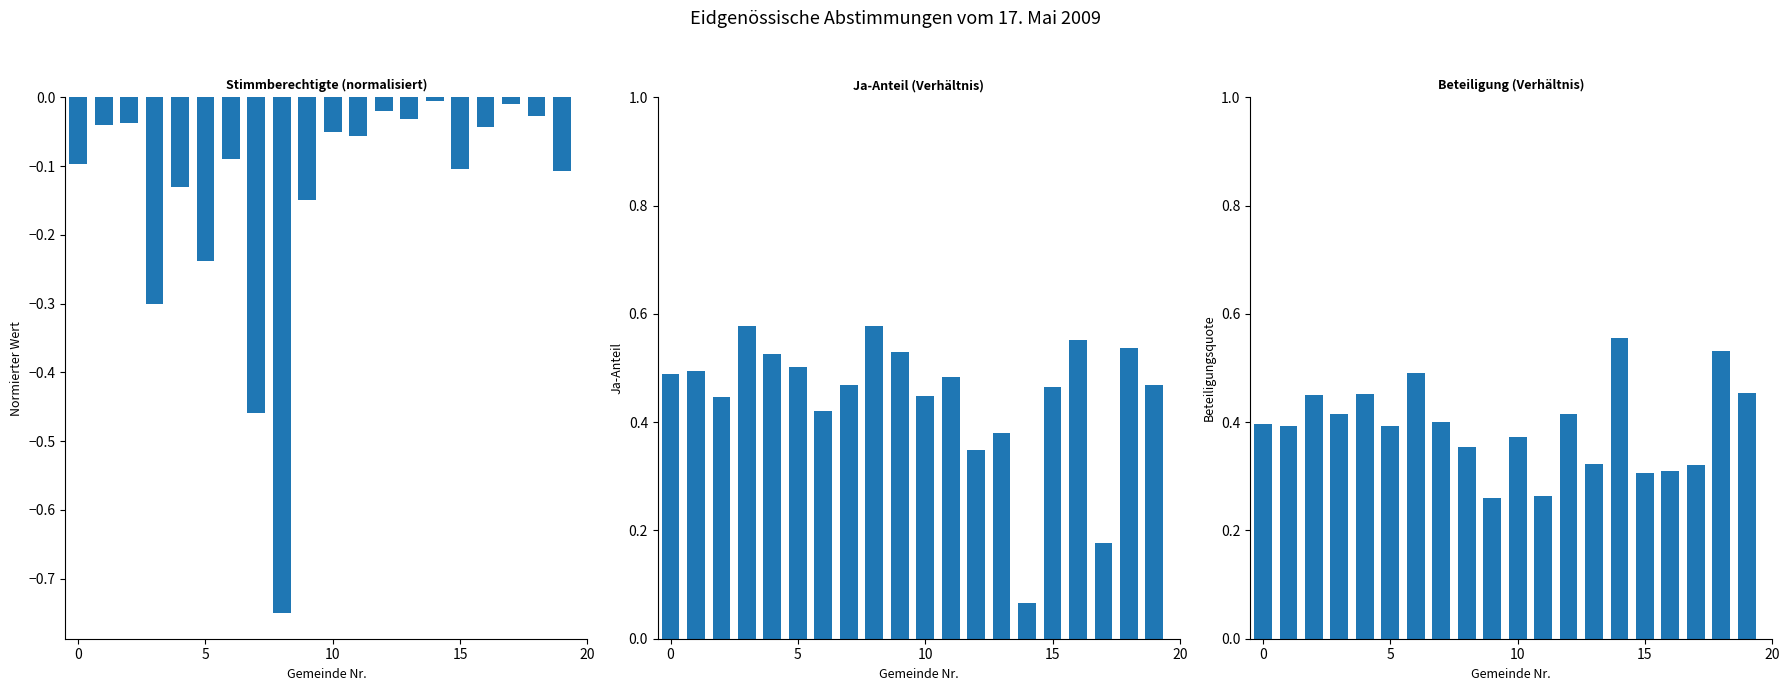

What is the difference between the maximum and minimum values in the Stimmberechtigte series?

0.7